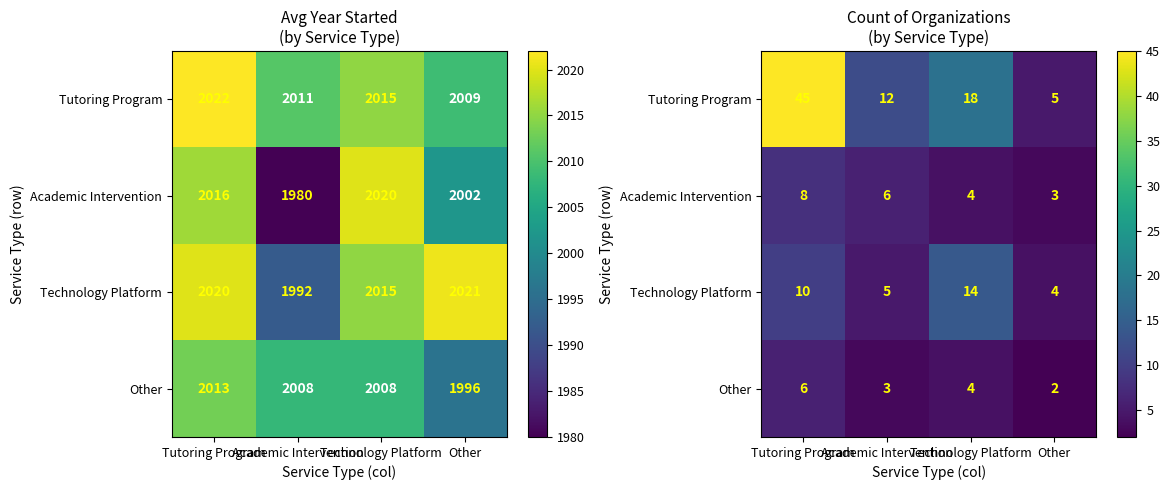

What is the highest value of the Tutoring Program series?

45